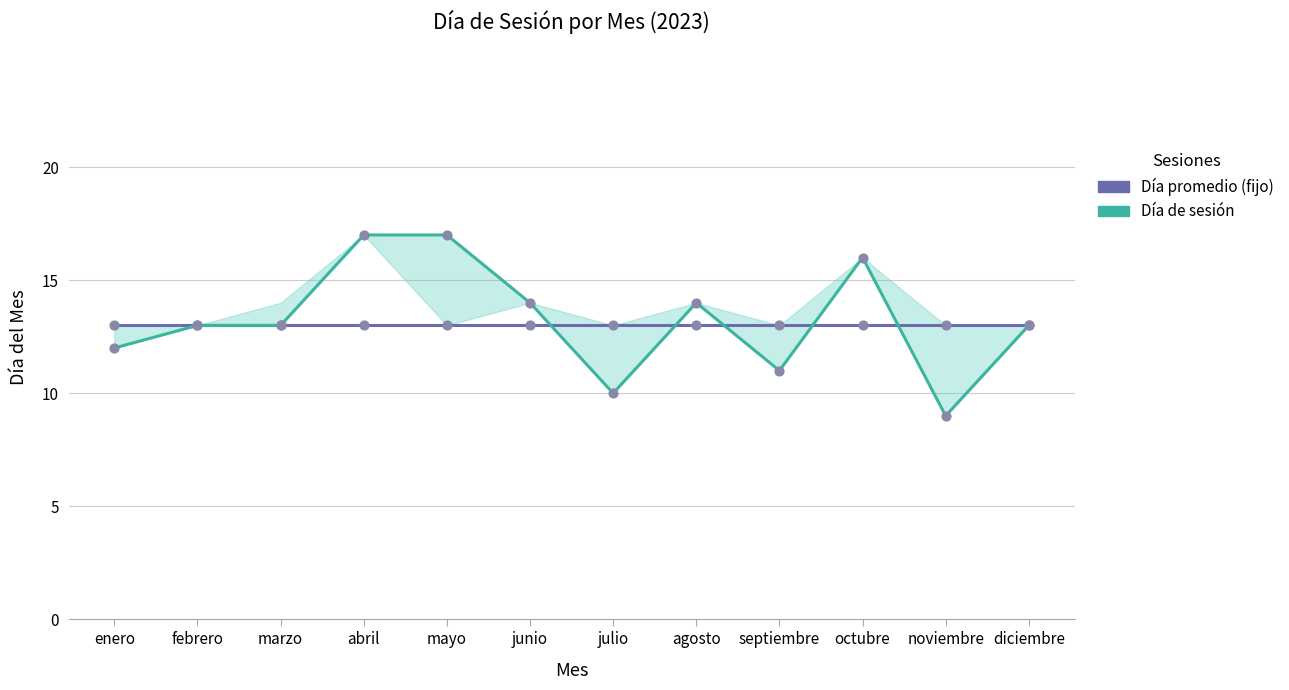

Which series contains the highest Y value?

Día de sesión